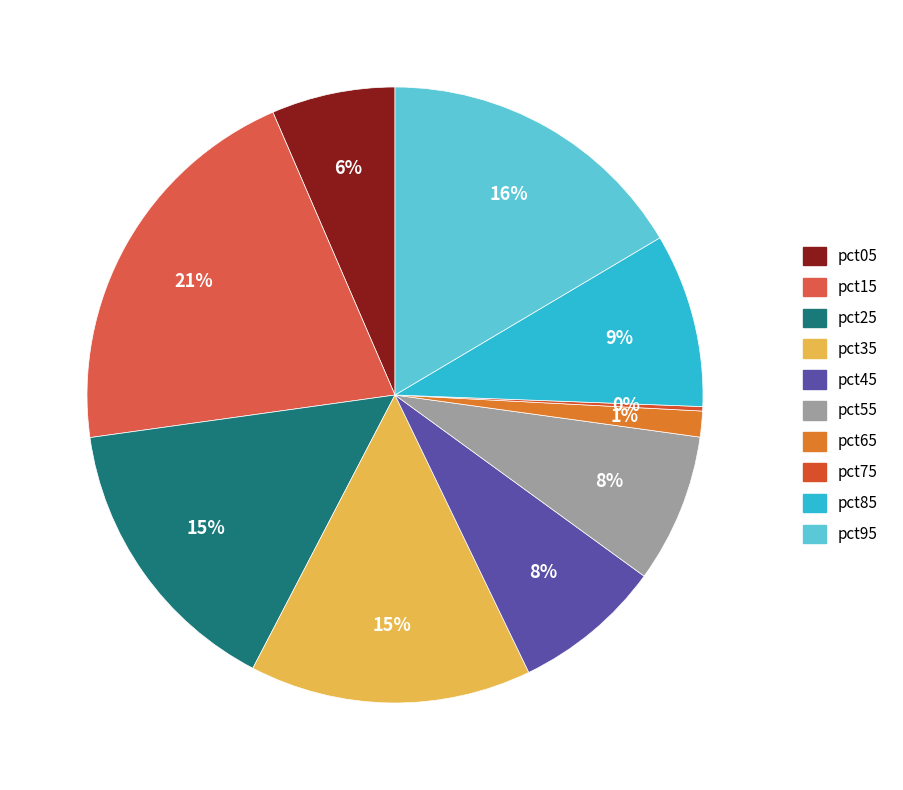

Count the number of slices in the pie.

10